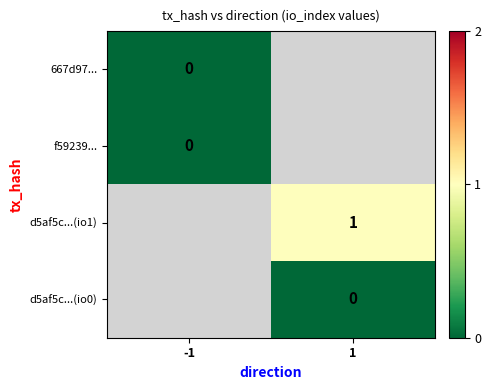

Count the number of categories in the chart.

2